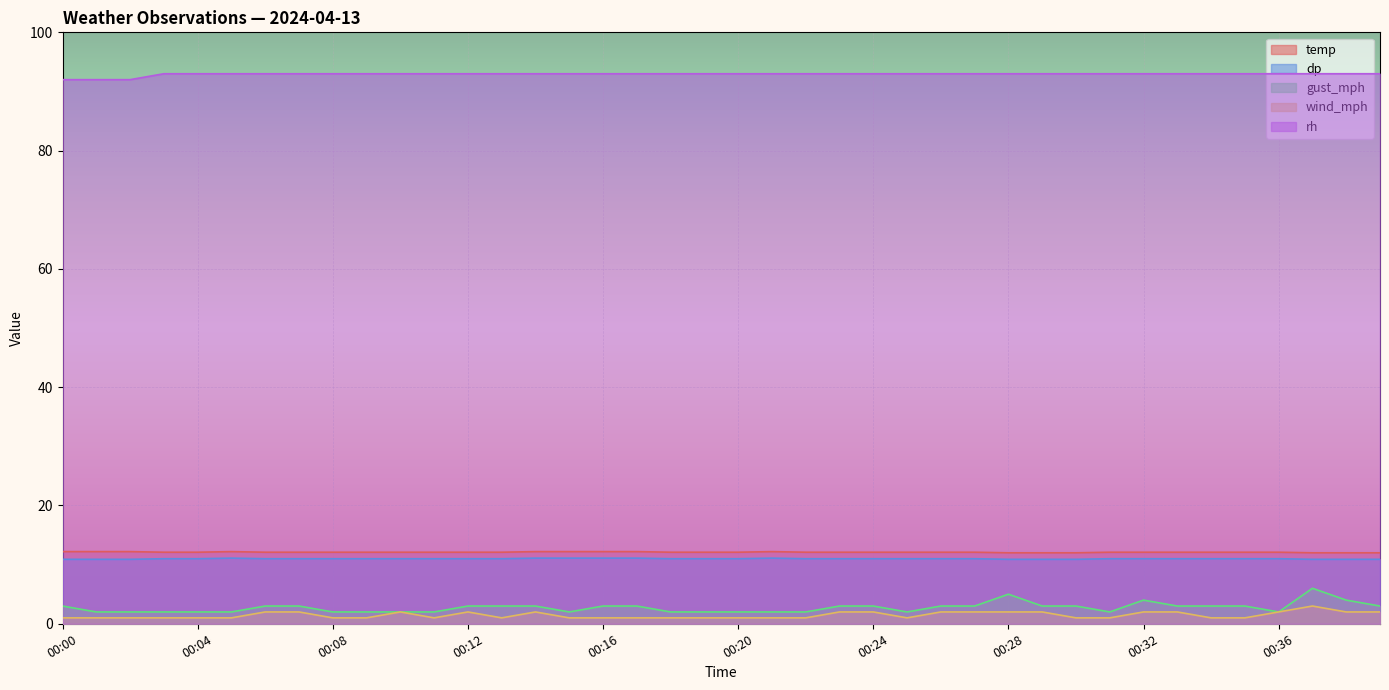

Count the temp values in the range 12 to 13.

40